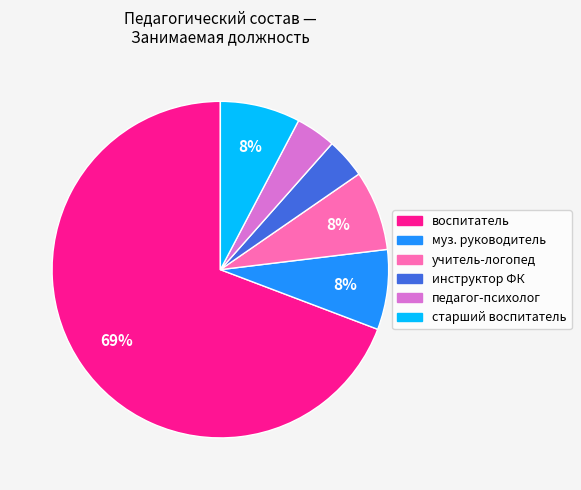

Is the sum of старший воспитатель and воспитатель greater than half?

Yes